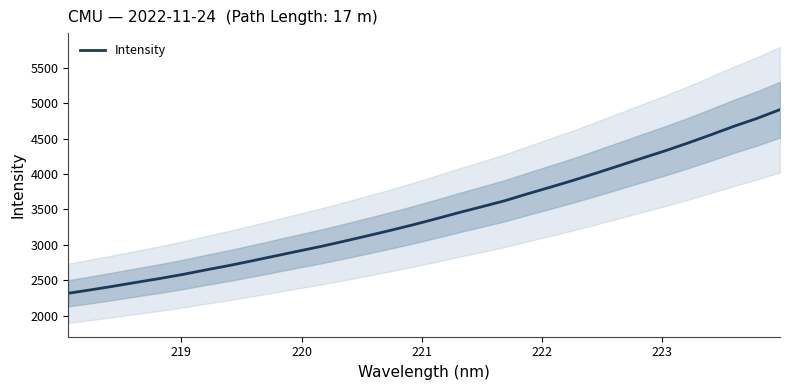

What is the minimum value for Intensity?

2319.8